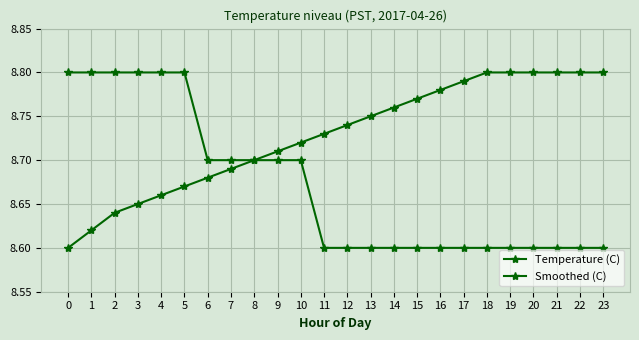

What is the approximate value of Temperature (C) at 13?

8.6